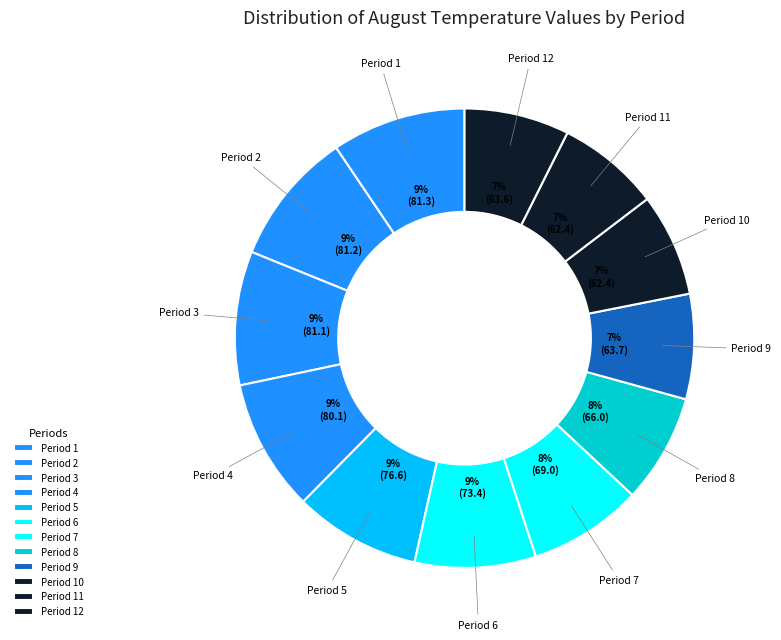

To the nearest percent, what is the combined percentage of Period 2 and Period 8?

17%